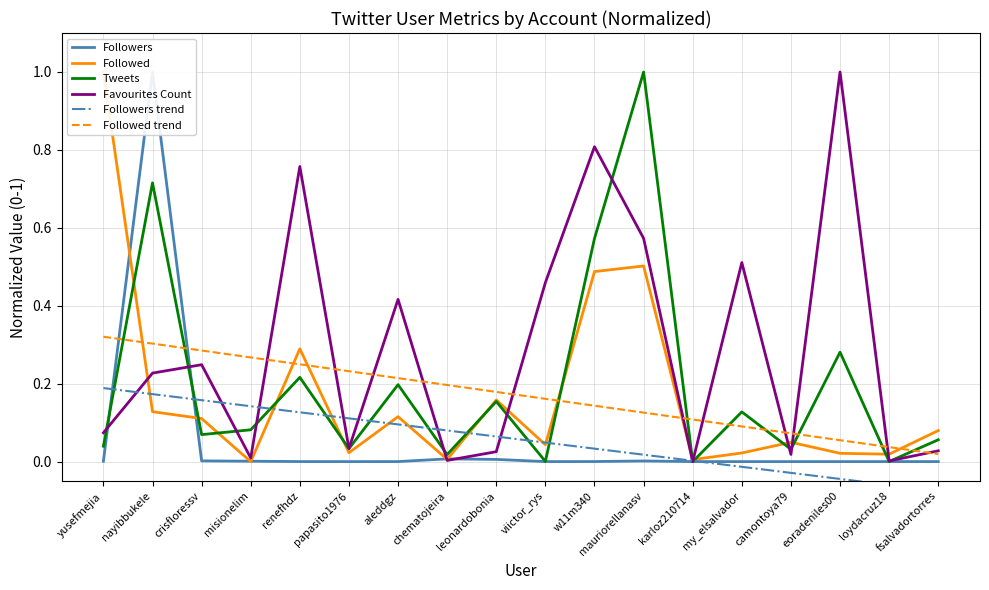

Rank the categories by Followed value from lowest to highest.

misionelim, karloz210714, chematojeira, loydacruz18, eoradeniles00, my_elsalvador, papasito1976, viictor_rys, camontoya79, fsalvadortorres, crisfloressv, aleddgz, nayibbukele, leonardobonia, renefhdz, w11m340, mauriorellanasv, yusefmejia